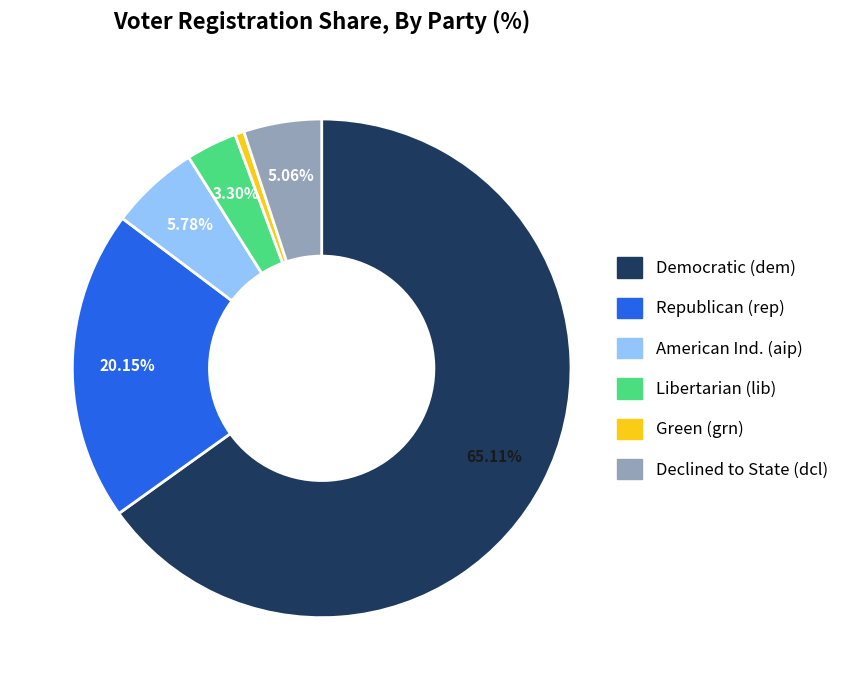

Does any single category account for the majority?

Yes